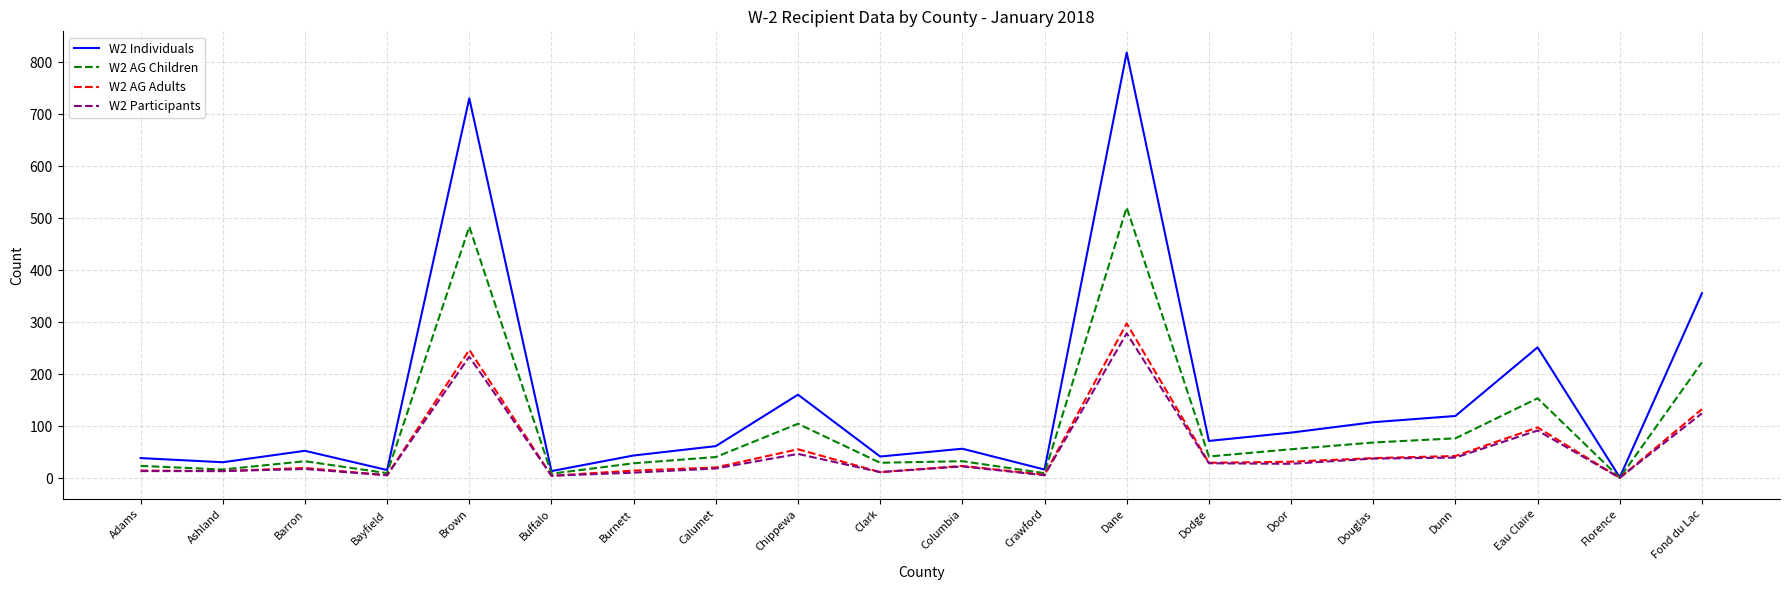

At which label does W2 AG Children first exceed 41?

Brown